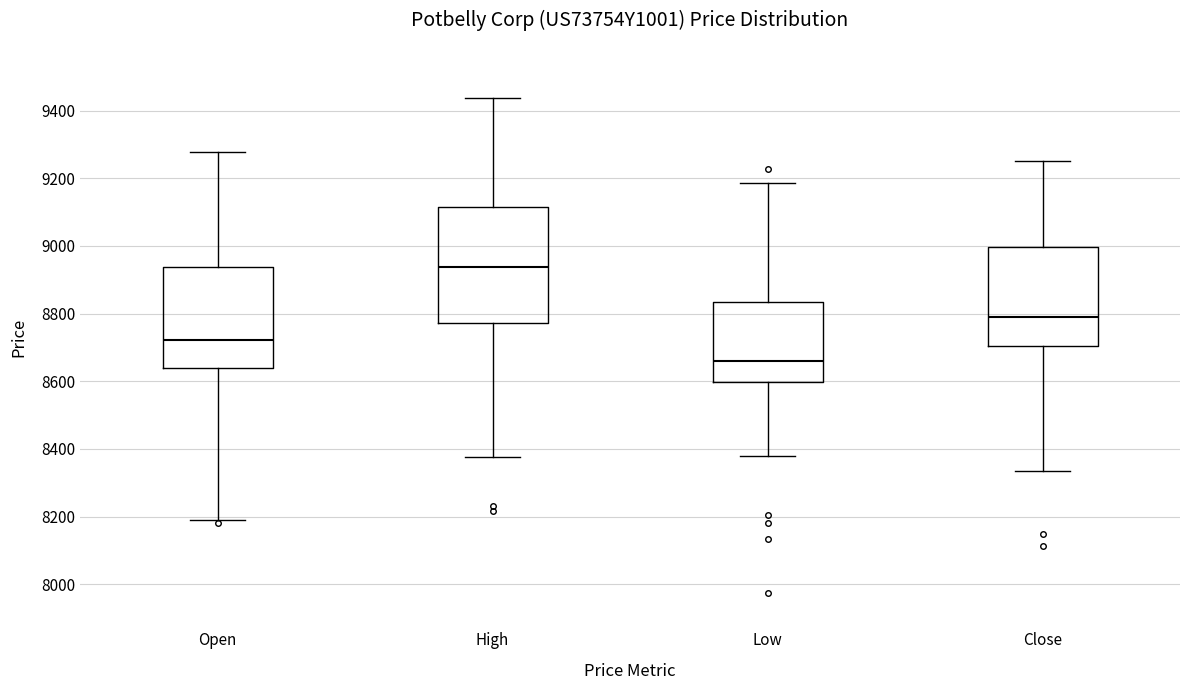

Where does the median line of the box for Close sit on the y-axis? The values are not printed on the chart, so give them approximately, as read against the axis.

8780